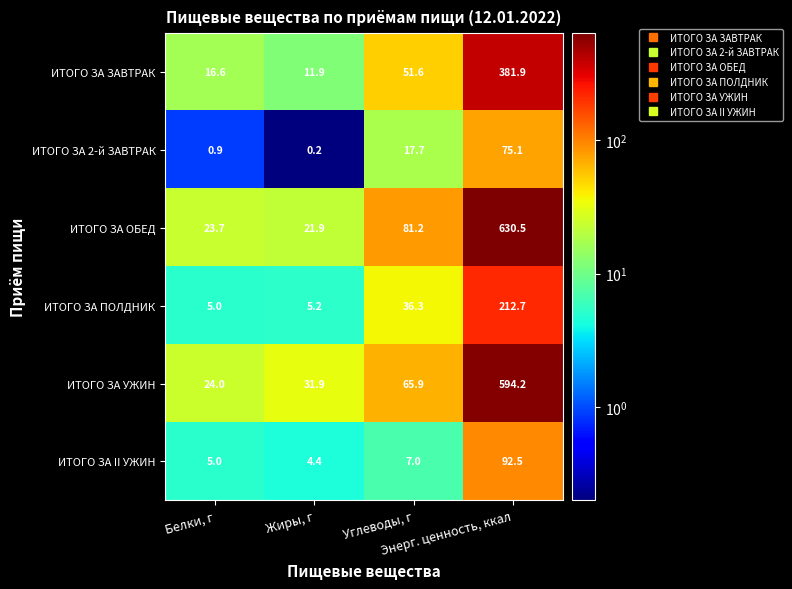

What is the highest value of the ИТОГО ЗА ОБЕД series?

630.5